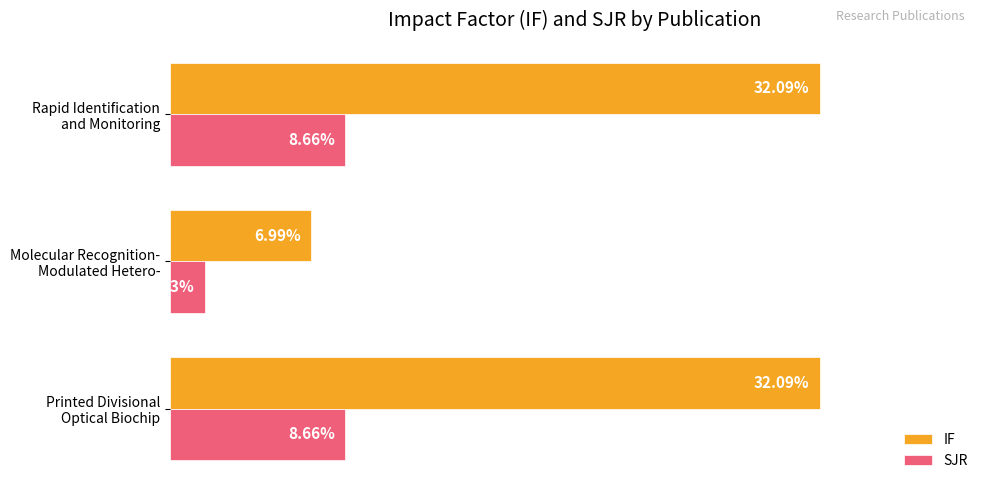

List the series in order of their overall mean, lowest first.

SJR, IF